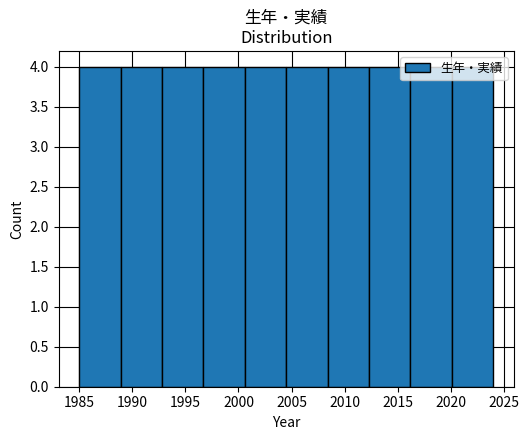

What is the height of the bar covering 2020.1 to 2024.0 on the x-axis? Neither the bar edges nor the heights are printed on the chart, so give them approximately, as read against the axes.

4